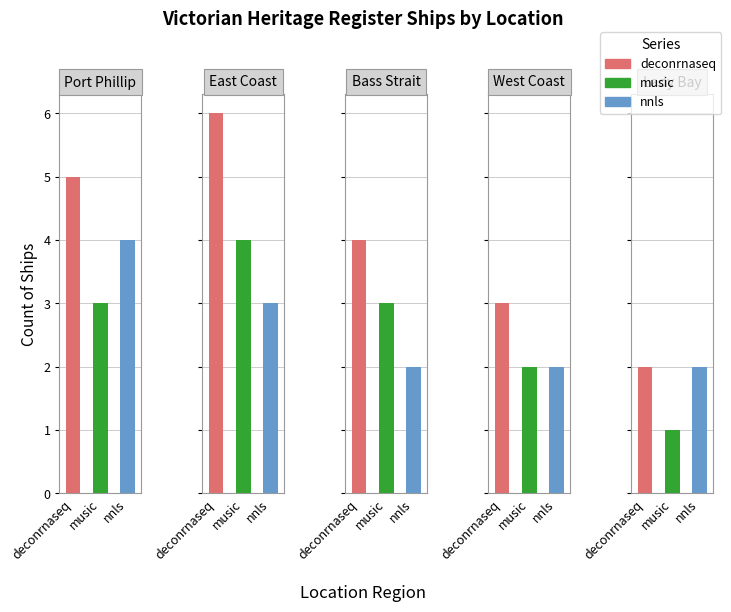

How many groups of bars are there?

5